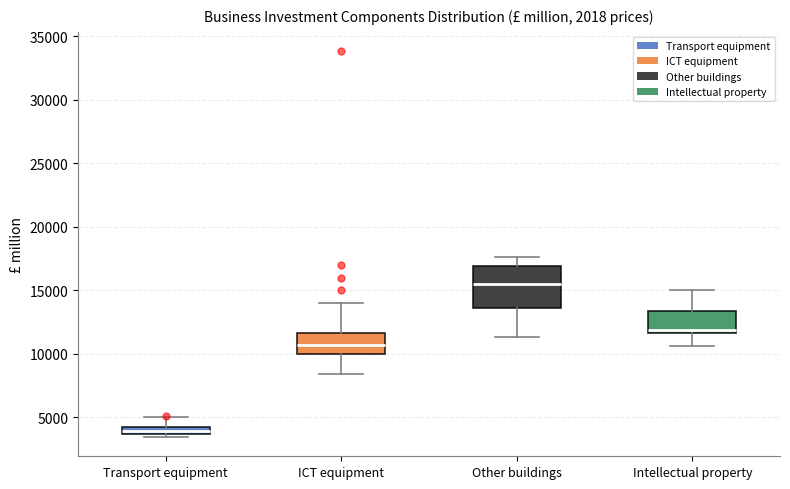

Which box is the tallest, from its lower edge to its upper edge?

Other buildings